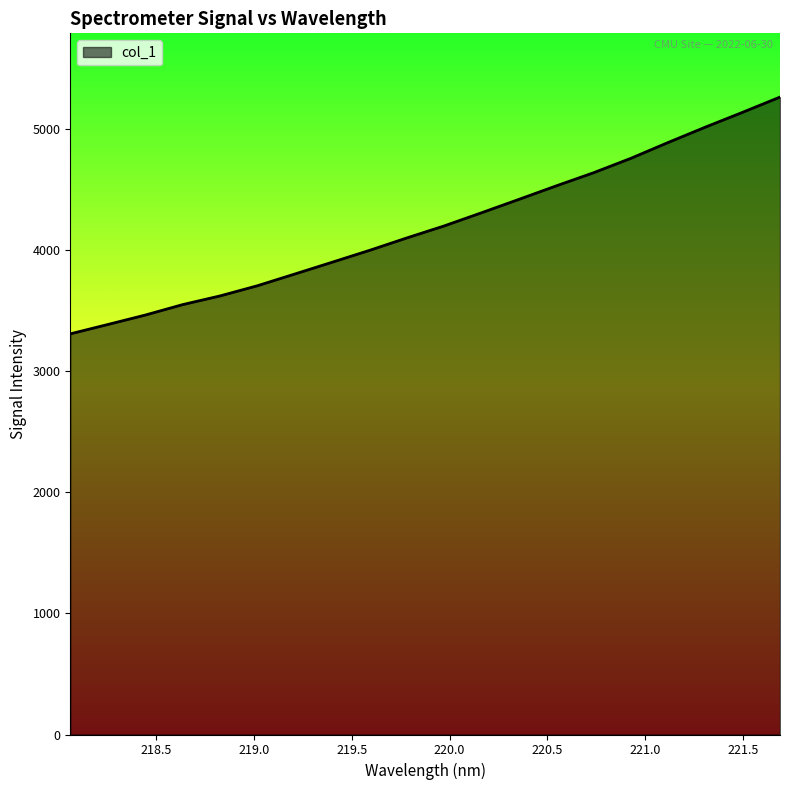

What is the difference between the maximum and minimum values?

1955.5